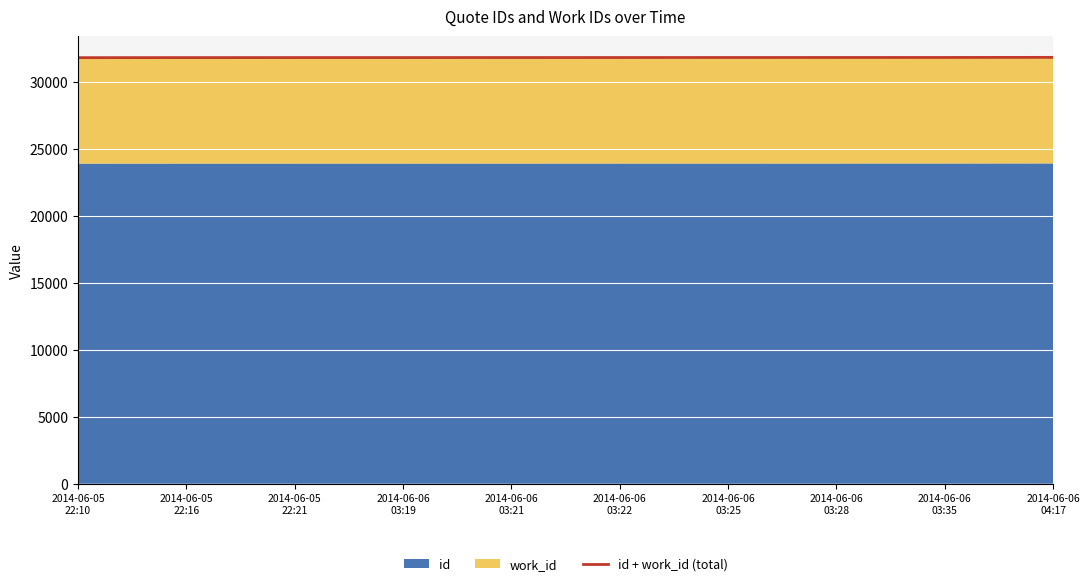

What is the sum of all values?

318363